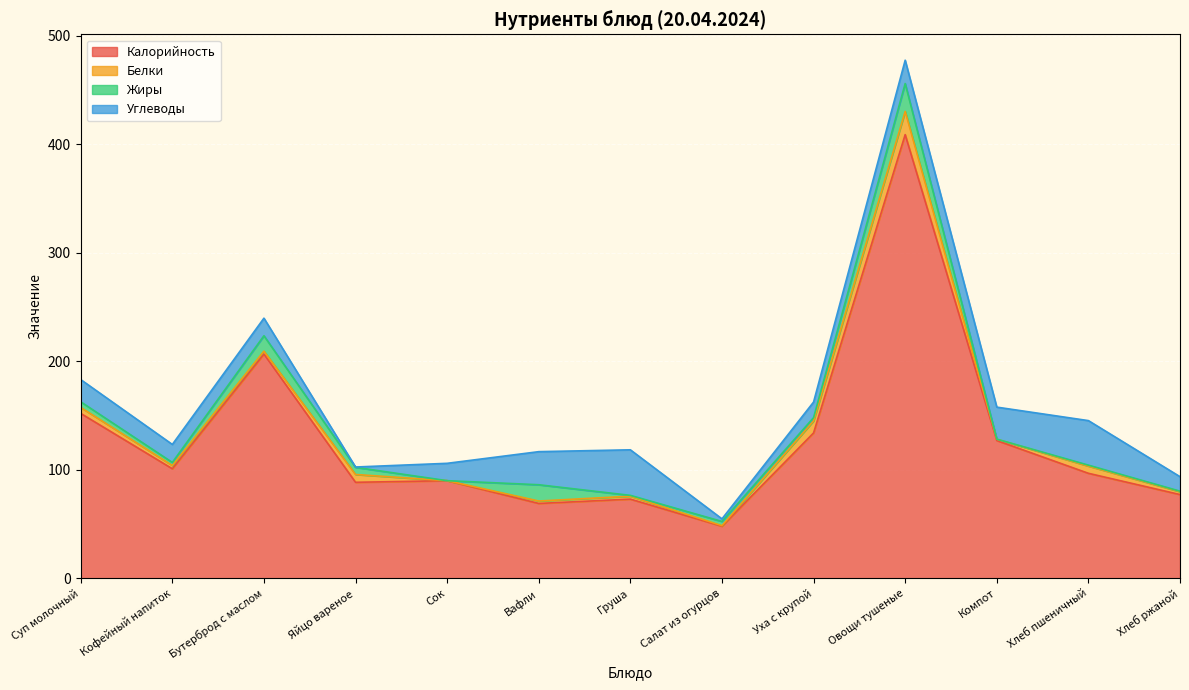

At Хлеб ржаной, list the series in order from largest to smallest.

Калорийность, Углеводы, Белки, Жиры